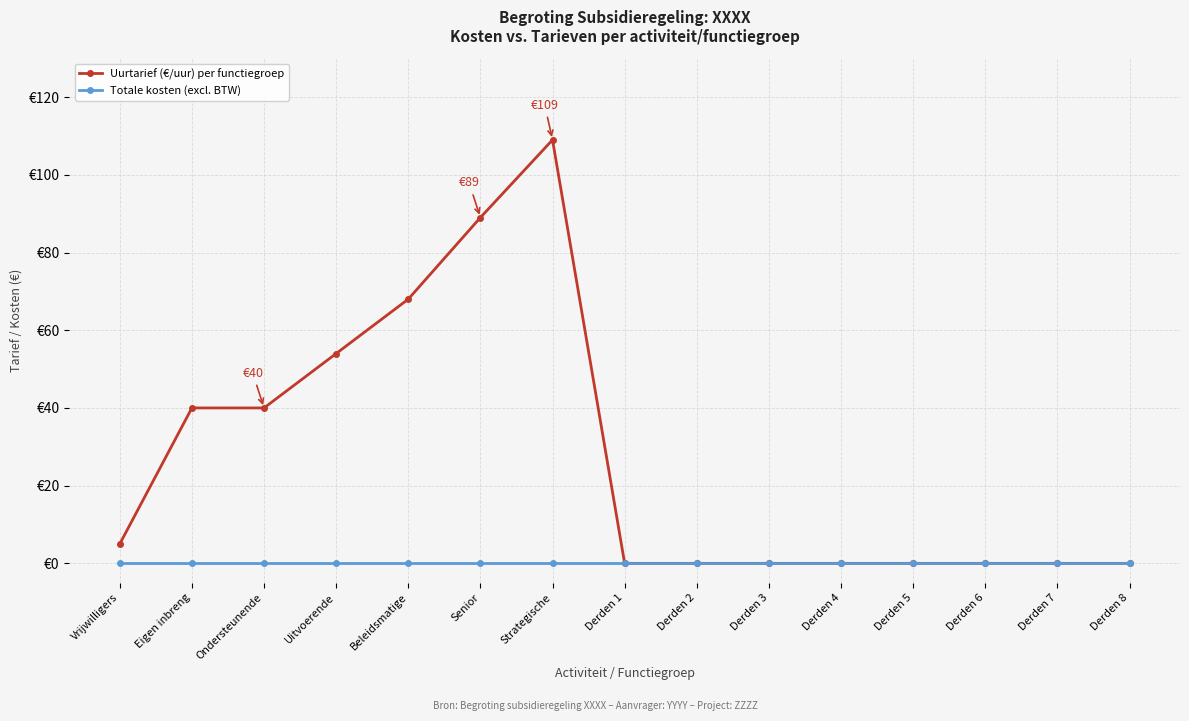

True or false: Uurtarief (€/uur) per functiegroep and Totale kosten (excl. BTW) intersect in this chart.

False